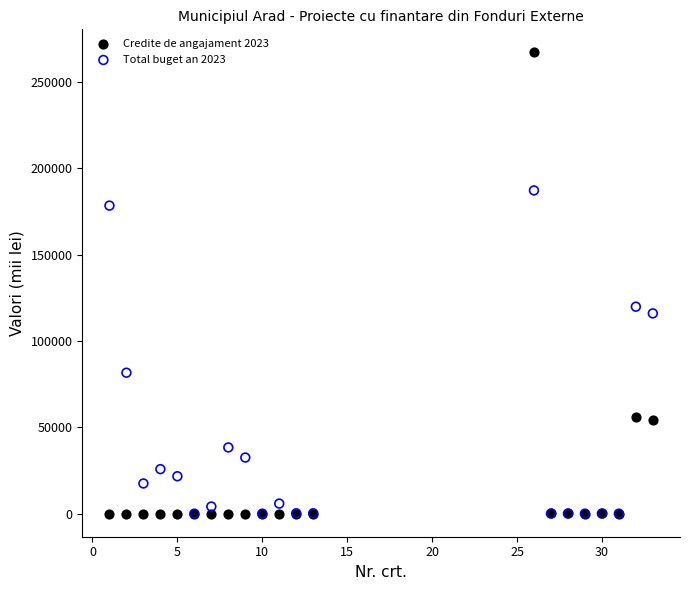

Across all series, what Y value is closest to 133533?

119836